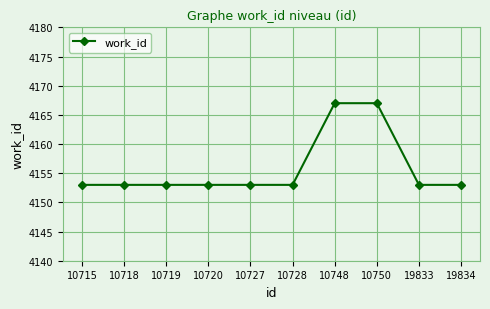

Reading right to left, transcribe all the data shown in this chart.

19834=4153	19833=4153	10750=4167	10748=4167	10728=4153	10727=4153	10720=4153	10719=4153	10718=4153	10715=4153